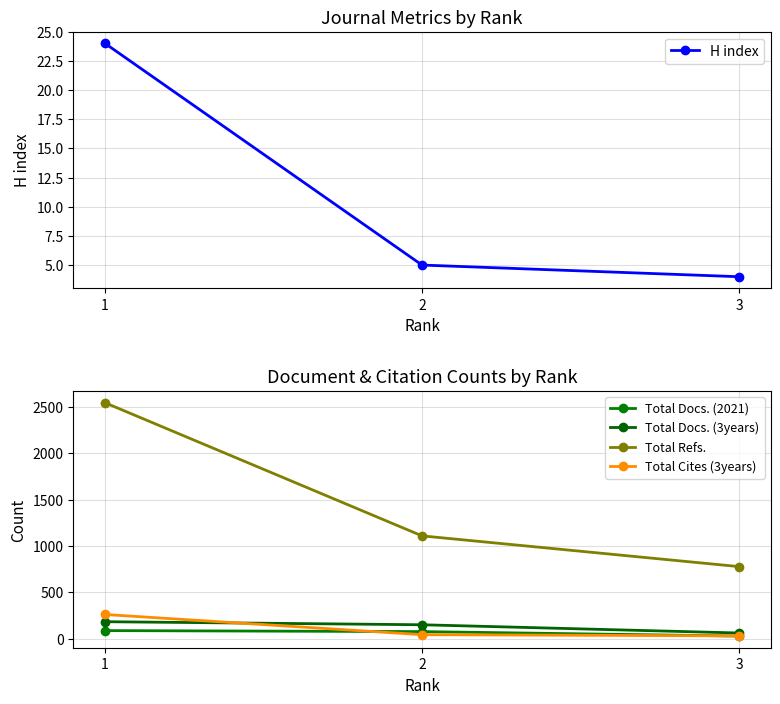

List the series in order of their peak value, lowest first.

H index, Total Docs. (2021), Total Docs. (3years), Total Cites (3years), Total Refs.